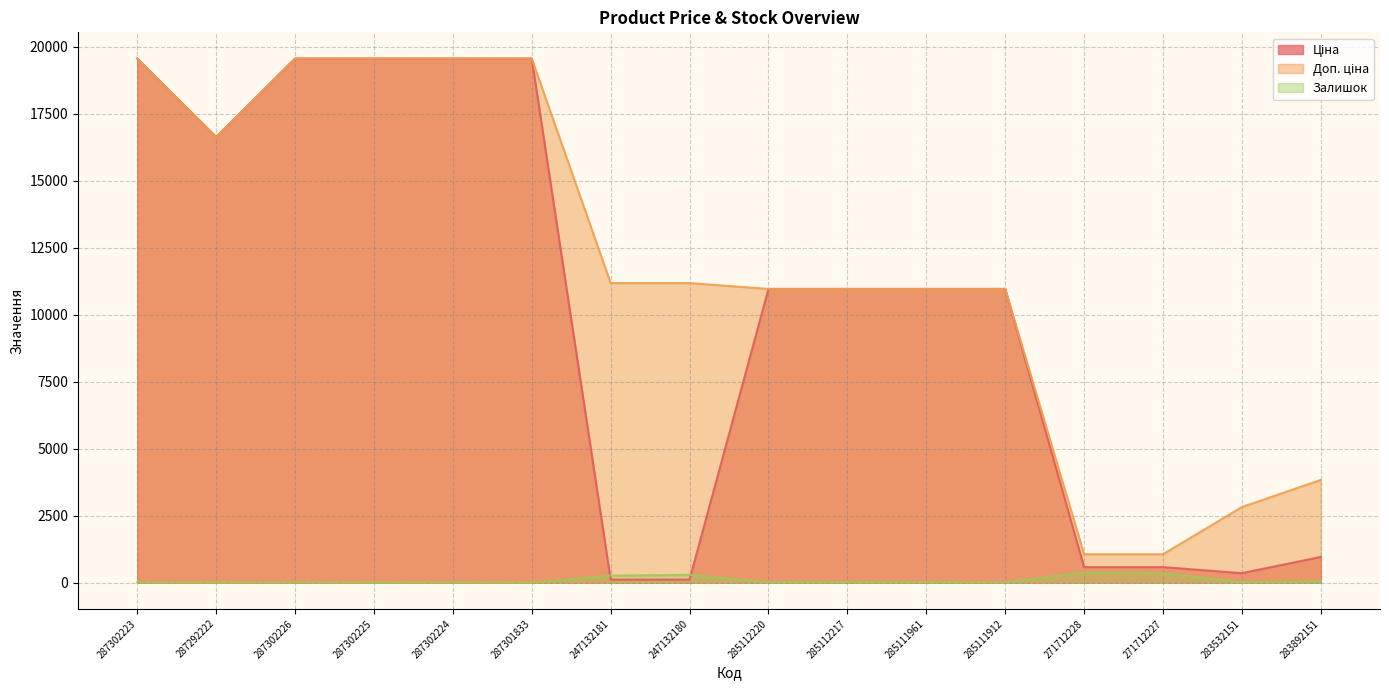

Which category has the highest value in the Ціна series?

287302223